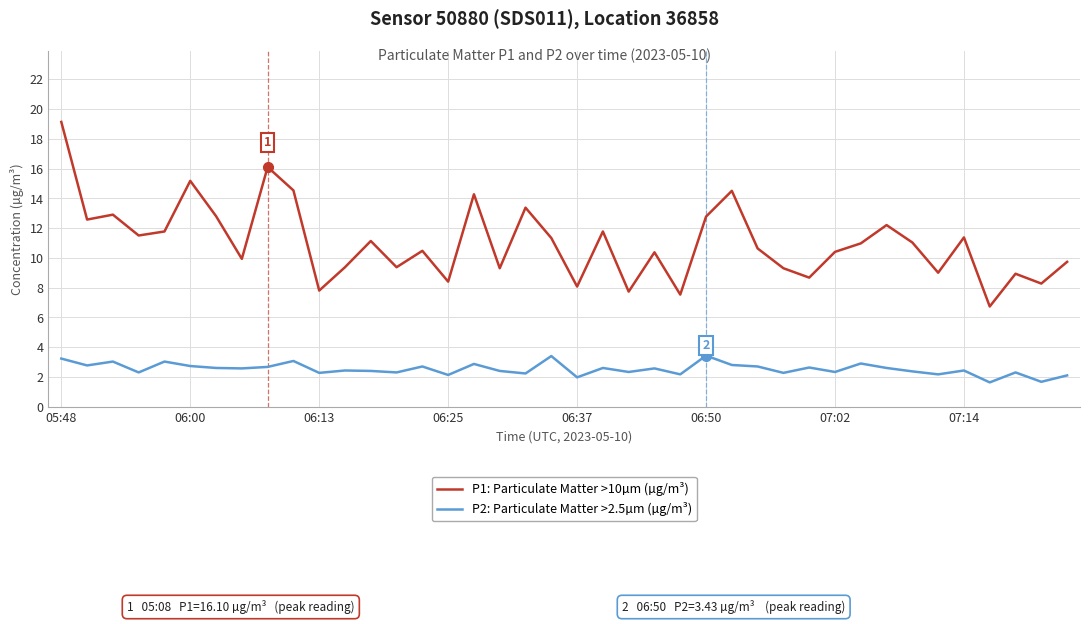

Rank the series by their maximum value, from highest to lowest.

P1: Particulate Matter >10µm (µg/m³), P2: Particulate Matter >2.5µm (µg/m³)